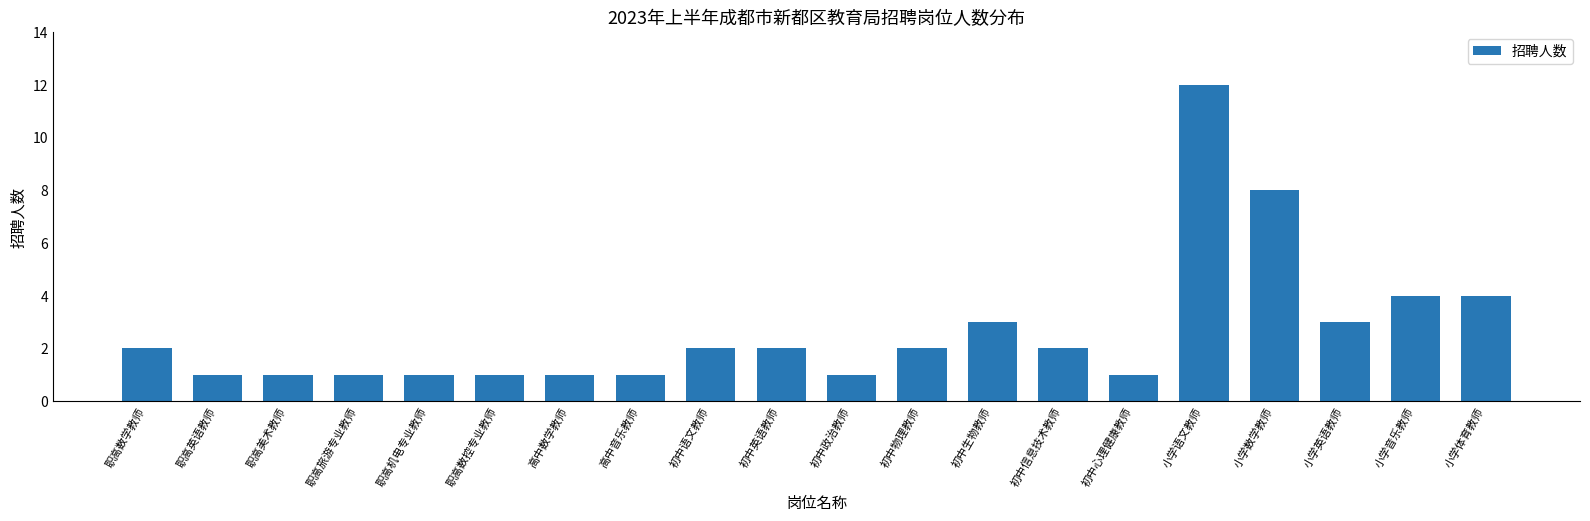

What is the ratio of the value at 初中语文教师 to the value at 小学体育教师?

0.5